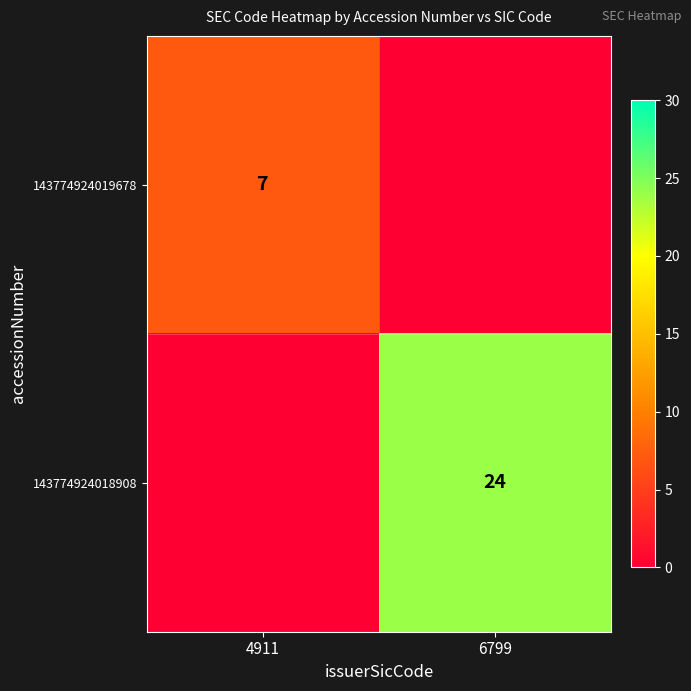

How many distinct data groups are displayed?

2